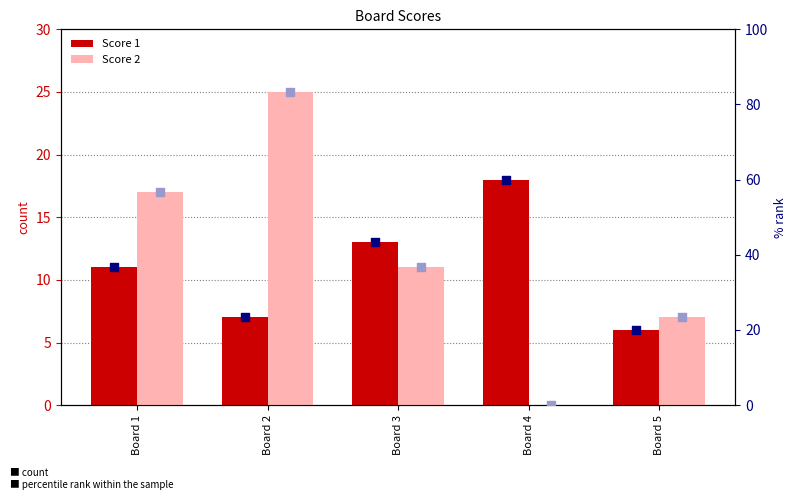

Which series has the largest total across all categories?

Score 2 % rank